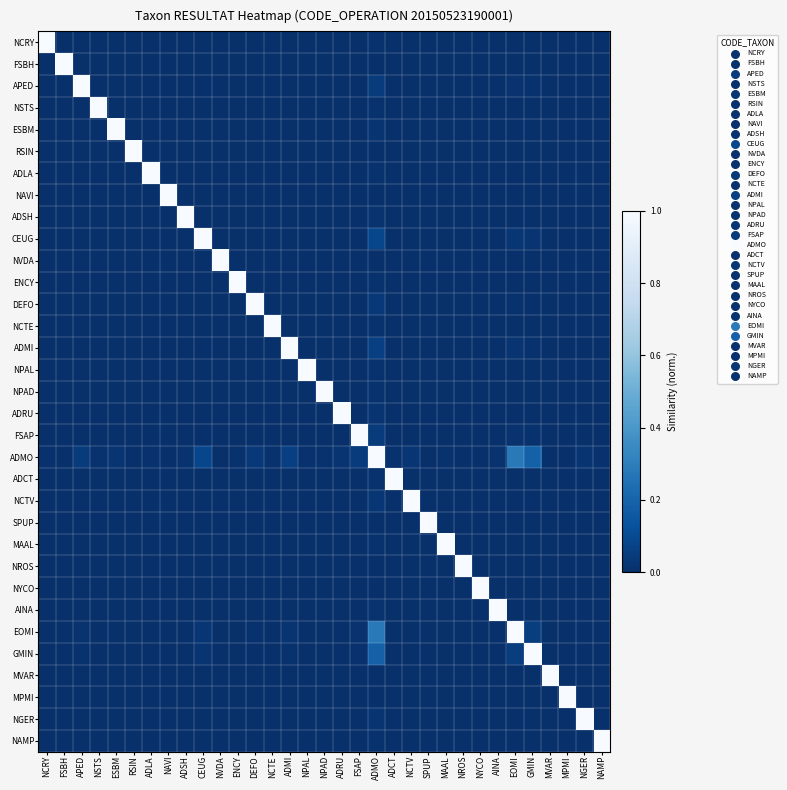

Reading left to right, transcribe all the data shown in this chart.

NCRY: NCRY=1.0	FSBH=0.0	APED=0.0	NSTS=0.0	ESBM=0.0	RSIN=0.0	ADLA=0.0	NAVI=0.0	ADSH=0.0	CEUG=0.0	NVDA=0.0	ENCY=0.0	DEFO=0.0	NCTE=0.0	ADMI=0.0	NPAL=0.0	NPAD=0.0	ADRU=0.0	FSAP=0.0	ADMO=0.0	ADCT=0.0	NCTV=0.0	SPUP=0.0	MAAL=0.0	NROS=0.0	NYCO=0.0	AINA=0.0	EOMI=0.0	GMIN=0.0	MVAR=0.0	MPMI=0.0	NGER=0.0	NAMP=0.0
FSBH: NCRY=0.0	FSBH=1.0	APED=0.0	NSTS=0.0	ESBM=0.0	RSIN=0.0	ADLA=0.0	NAVI=0.0	ADSH=0.0	CEUG=0.0	NVDA=0.0	ENCY=0.0	DEFO=0.0	NCTE=0.0	ADMI=0.0	NPAL=0.0	NPAD=0.0	ADRU=0.0	FSAP=0.0	ADMO=0.0	ADCT=0.0	NCTV=0.0	SPUP=0.0	MAAL=0.0	NROS=0.0	NYCO=0.0	AINA=0.0	EOMI=0.0	GMIN=0.0	MVAR=0.0	MPMI=0.0	NGER=0.0	NAMP=0.0
APED: NCRY=0.0	FSBH=0.0	APED=1.0	NSTS=0.0	ESBM=0.0	RSIN=0.0	ADLA=0.0	NAVI=0.0	ADSH=0.0	CEUG=0.0	NVDA=0.0	ENCY=0.0	DEFO=0.0	NCTE=0.0	ADMI=0.0	NPAL=0.0	NPAD=0.0	ADRU=0.0	FSAP=0.0	ADMO=0.0	ADCT=0.0	NCTV=0.0	SPUP=0.0	MAAL=0.0	NROS=0.0	NYCO=0.0	AINA=0.0	EOMI=0.0	GMIN=0.0	MVAR=0.0	MPMI=0.0	NGER=0.0	NAMP=0.0
NSTS: NCRY=0.0	FSBH=0.0	APED=0.0	NSTS=1.0	ESBM=0.0	RSIN=0.0	ADLA=0.0	NAVI=0.0	ADSH=0.0	CEUG=0.0	NVDA=0.0	ENCY=0.0	DEFO=0.0	NCTE=0.0	ADMI=0.0	NPAL=0.0	NPAD=0.0	ADRU=0.0	FSAP=0.0	ADMO=0.0	ADCT=0.0	NCTV=0.0	SPUP=0.0	MAAL=0.0	NROS=0.0	NYCO=0.0	AINA=0.0	EOMI=0.0	GMIN=0.0	MVAR=0.0	MPMI=0.0	NGER=0.0	NAMP=0.0
ESBM: NCRY=0.0	FSBH=0.0	APED=0.0	NSTS=0.0	ESBM=1.0	RSIN=0.0	ADLA=0.0	NAVI=0.0	ADSH=0.0	CEUG=0.0	NVDA=0.0	ENCY=0.0	DEFO=0.0	NCTE=0.0	ADMI=0.0	NPAL=0.0	NPAD=0.0	ADRU=0.0	FSAP=0.0	ADMO=0.0	ADCT=0.0	NCTV=0.0	SPUP=0.0	MAAL=0.0	NROS=0.0	NYCO=0.0	AINA=0.0	EOMI=0.0	GMIN=0.0	MVAR=0.0	MPMI=0.0	NGER=0.0	NAMP=0.0
RSIN: NCRY=0.0	FSBH=0.0	APED=0.0	NSTS=0.0	ESBM=0.0	RSIN=1.0	ADLA=0.0	NAVI=0.0	ADSH=0.0	CEUG=0.0	NVDA=0.0	ENCY=0.0	DEFO=0.0	NCTE=0.0	ADMI=0.0	NPAL=0.0	NPAD=0.0	ADRU=0.0	FSAP=0.0	ADMO=0.0	ADCT=0.0	NCTV=0.0	SPUP=0.0	MAAL=0.0	NROS=0.0	NYCO=0.0	AINA=0.0	EOMI=0.0	GMIN=0.0	MVAR=0.0	MPMI=0.0	NGER=0.0	NAMP=0.0
ADLA: NCRY=0.0	FSBH=0.0	APED=0.0	NSTS=0.0	ESBM=0.0	RSIN=0.0	ADLA=1.0	NAVI=0.0	ADSH=0.0	CEUG=0.0	NVDA=0.0	ENCY=0.0	DEFO=0.0	NCTE=0.0	ADMI=0.0	NPAL=0.0	NPAD=0.0	ADRU=0.0	FSAP=0.0	ADMO=0.0	ADCT=0.0	NCTV=0.0	SPUP=0.0	MAAL=0.0	NROS=0.0	NYCO=0.0	AINA=0.0	EOMI=0.0	GMIN=0.0	MVAR=0.0	MPMI=0.0	NGER=0.0	NAMP=0.0
NAVI: NCRY=0.0	FSBH=0.0	APED=0.0	NSTS=0.0	ESBM=0.0	RSIN=0.0	ADLA=0.0	NAVI=1.0	ADSH=0.0	CEUG=0.0	NVDA=0.0	ENCY=0.0	DEFO=0.0	NCTE=0.0	ADMI=0.0	NPAL=0.0	NPAD=0.0	ADRU=0.0	FSAP=0.0	ADMO=0.0	ADCT=0.0	NCTV=0.0	SPUP=0.0	MAAL=0.0	NROS=0.0	NYCO=0.0	AINA=0.0	EOMI=0.0	GMIN=0.0	MVAR=0.0	MPMI=0.0	NGER=0.0	NAMP=0.0
ADSH: NCRY=0.0	FSBH=0.0	APED=0.0	NSTS=0.0	ESBM=0.0	RSIN=0.0	ADLA=0.0	NAVI=0.0	ADSH=1.0	CEUG=0.0	NVDA=0.0	ENCY=0.0	DEFO=0.0	NCTE=0.0	ADMI=0.0	NPAL=0.0	NPAD=0.0	ADRU=0.0	FSAP=0.0	ADMO=0.0	ADCT=0.0	NCTV=0.0	SPUP=0.0	MAAL=0.0	NROS=0.0	NYCO=0.0	AINA=0.0	EOMI=0.0	GMIN=0.0	MVAR=0.0	MPMI=0.0	NGER=0.0	NAMP=0.0
CEUG: NCRY=0.0	FSBH=0.0	APED=0.0	NSTS=0.0	ESBM=0.0	RSIN=0.0	ADLA=0.0	NAVI=0.0	ADSH=0.0	CEUG=1.0	NVDA=0.0	ENCY=0.0	DEFO=0.0	NCTE=0.0	ADMI=0.0	NPAL=0.0	NPAD=0.0	ADRU=0.0	FSAP=0.0	ADMO=0.1	ADCT=0.0	NCTV=0.0	SPUP=0.0	MAAL=0.0	NROS=0.0	NYCO=0.0	AINA=0.0	EOMI=0.0	GMIN=0.0	MVAR=0.0	MPMI=0.0	NGER=0.0	NAMP=0.0
NVDA: NCRY=0.0	FSBH=0.0	APED=0.0	NSTS=0.0	ESBM=0.0	RSIN=0.0	ADLA=0.0	NAVI=0.0	ADSH=0.0	CEUG=0.0	NVDA=1.0	ENCY=0.0	DEFO=0.0	NCTE=0.0	ADMI=0.0	NPAL=0.0	NPAD=0.0	ADRU=0.0	FSAP=0.0	ADMO=0.0	ADCT=0.0	NCTV=0.0	SPUP=0.0	MAAL=0.0	NROS=0.0	NYCO=0.0	AINA=0.0	EOMI=0.0	GMIN=0.0	MVAR=0.0	MPMI=0.0	NGER=0.0	NAMP=0.0
ENCY: NCRY=0.0	FSBH=0.0	APED=0.0	NSTS=0.0	ESBM=0.0	RSIN=0.0	ADLA=0.0	NAVI=0.0	ADSH=0.0	CEUG=0.0	NVDA=0.0	ENCY=1.0	DEFO=0.0	NCTE=0.0	ADMI=0.0	NPAL=0.0	NPAD=0.0	ADRU=0.0	FSAP=0.0	ADMO=0.0	ADCT=0.0	NCTV=0.0	SPUP=0.0	MAAL=0.0	NROS=0.0	NYCO=0.0	AINA=0.0	EOMI=0.0	GMIN=0.0	MVAR=0.0	MPMI=0.0	NGER=0.0	NAMP=0.0
DEFO: NCRY=0.0	FSBH=0.0	APED=0.0	NSTS=0.0	ESBM=0.0	RSIN=0.0	ADLA=0.0	NAVI=0.0	ADSH=0.0	CEUG=0.0	NVDA=0.0	ENCY=0.0	DEFO=1.0	NCTE=0.0	ADMI=0.0	NPAL=0.0	NPAD=0.0	ADRU=0.0	FSAP=0.0	ADMO=0.0	ADCT=0.0	NCTV=0.0	SPUP=0.0	MAAL=0.0	NROS=0.0	NYCO=0.0	AINA=0.0	EOMI=0.0	GMIN=0.0	MVAR=0.0	MPMI=0.0	NGER=0.0	NAMP=0.0
NCTE: NCRY=0.0	FSBH=0.0	APED=0.0	NSTS=0.0	ESBM=0.0	RSIN=0.0	ADLA=0.0	NAVI=0.0	ADSH=0.0	CEUG=0.0	NVDA=0.0	ENCY=0.0	DEFO=0.0	NCTE=1.0	ADMI=0.0	NPAL=0.0	NPAD=0.0	ADRU=0.0	FSAP=0.0	ADMO=0.0	ADCT=0.0	NCTV=0.0	SPUP=0.0	MAAL=0.0	NROS=0.0	NYCO=0.0	AINA=0.0	EOMI=0.0	GMIN=0.0	MVAR=0.0	MPMI=0.0	NGER=0.0	NAMP=0.0
ADMI: NCRY=0.0	FSBH=0.0	APED=0.0	NSTS=0.0	ESBM=0.0	RSIN=0.0	ADLA=0.0	NAVI=0.0	ADSH=0.0	CEUG=0.0	NVDA=0.0	ENCY=0.0	DEFO=0.0	NCTE=0.0	ADMI=1.0	NPAL=0.0	NPAD=0.0	ADRU=0.0	FSAP=0.0	ADMO=0.1	ADCT=0.0	NCTV=0.0	SPUP=0.0	MAAL=0.0	NROS=0.0	NYCO=0.0	AINA=0.0	EOMI=0.0	GMIN=0.0	MVAR=0.0	MPMI=0.0	NGER=0.0	NAMP=0.0
NPAL: NCRY=0.0	FSBH=0.0	APED=0.0	NSTS=0.0	ESBM=0.0	RSIN=0.0	ADLA=0.0	NAVI=0.0	ADSH=0.0	CEUG=0.0	NVDA=0.0	ENCY=0.0	DEFO=0.0	NCTE=0.0	ADMI=0.0	NPAL=1.0	NPAD=0.0	ADRU=0.0	FSAP=0.0	ADMO=0.0	ADCT=0.0	NCTV=0.0	SPUP=0.0	MAAL=0.0	NROS=0.0	NYCO=0.0	AINA=0.0	EOMI=0.0	GMIN=0.0	MVAR=0.0	MPMI=0.0	NGER=0.0	NAMP=0.0
NPAD: NCRY=0.0	FSBH=0.0	APED=0.0	NSTS=0.0	ESBM=0.0	RSIN=0.0	ADLA=0.0	NAVI=0.0	ADSH=0.0	CEUG=0.0	NVDA=0.0	ENCY=0.0	DEFO=0.0	NCTE=0.0	ADMI=0.0	NPAL=0.0	NPAD=1.0	ADRU=0.0	FSAP=0.0	ADMO=0.0	ADCT=0.0	NCTV=0.0	SPUP=0.0	MAAL=0.0	NROS=0.0	NYCO=0.0	AINA=0.0	EOMI=0.0	GMIN=0.0	MVAR=0.0	MPMI=0.0	NGER=0.0	NAMP=0.0
ADRU: NCRY=0.0	FSBH=0.0	APED=0.0	NSTS=0.0	ESBM=0.0	RSIN=0.0	ADLA=0.0	NAVI=0.0	ADSH=0.0	CEUG=0.0	NVDA=0.0	ENCY=0.0	DEFO=0.0	NCTE=0.0	ADMI=0.0	NPAL=0.0	NPAD=0.0	ADRU=1.0	FSAP=0.0	ADMO=0.0	ADCT=0.0	NCTV=0.0	SPUP=0.0	MAAL=0.0	NROS=0.0	NYCO=0.0	AINA=0.0	EOMI=0.0	GMIN=0.0	MVAR=0.0	MPMI=0.0	NGER=0.0	NAMP=0.0
FSAP: NCRY=0.0	FSBH=0.0	APED=0.0	NSTS=0.0	ESBM=0.0	RSIN=0.0	ADLA=0.0	NAVI=0.0	ADSH=0.0	CEUG=0.0	NVDA=0.0	ENCY=0.0	DEFO=0.0	NCTE=0.0	ADMI=0.0	NPAL=0.0	NPAD=0.0	ADRU=0.0	FSAP=1.0	ADMO=0.0	ADCT=0.0	NCTV=0.0	SPUP=0.0	MAAL=0.0	NROS=0.0	NYCO=0.0	AINA=0.0	EOMI=0.0	GMIN=0.0	MVAR=0.0	MPMI=0.0	NGER=0.0	NAMP=0.0
ADMO: NCRY=0.0	FSBH=0.0	APED=0.0	NSTS=0.0	ESBM=0.0	RSIN=0.0	ADLA=0.0	NAVI=0.0	ADSH=0.0	CEUG=0.1	NVDA=0.0	ENCY=0.0	DEFO=0.0	NCTE=0.0	ADMI=0.1	NPAL=0.0	NPAD=0.0	ADRU=0.0	FSAP=0.0	ADMO=1.0	ADCT=0.0	NCTV=0.0	SPUP=0.0	MAAL=0.0	NROS=0.0	NYCO=0.0	AINA=0.0	EOMI=0.3	GMIN=0.2	MVAR=0.0	MPMI=0.0	NGER=0.0	NAMP=0.0
ADCT: NCRY=0.0	FSBH=0.0	APED=0.0	NSTS=0.0	ESBM=0.0	RSIN=0.0	ADLA=0.0	NAVI=0.0	ADSH=0.0	CEUG=0.0	NVDA=0.0	ENCY=0.0	DEFO=0.0	NCTE=0.0	ADMI=0.0	NPAL=0.0	NPAD=0.0	ADRU=0.0	FSAP=0.0	ADMO=0.0	ADCT=1.0	NCTV=0.0	SPUP=0.0	MAAL=0.0	NROS=0.0	NYCO=0.0	AINA=0.0	EOMI=0.0	GMIN=0.0	MVAR=0.0	MPMI=0.0	NGER=0.0	NAMP=0.0
NCTV: NCRY=0.0	FSBH=0.0	APED=0.0	NSTS=0.0	ESBM=0.0	RSIN=0.0	ADLA=0.0	NAVI=0.0	ADSH=0.0	CEUG=0.0	NVDA=0.0	ENCY=0.0	DEFO=0.0	NCTE=0.0	ADMI=0.0	NPAL=0.0	NPAD=0.0	ADRU=0.0	FSAP=0.0	ADMO=0.0	ADCT=0.0	NCTV=1.0	SPUP=0.0	MAAL=0.0	NROS=0.0	NYCO=0.0	AINA=0.0	EOMI=0.0	GMIN=0.0	MVAR=0.0	MPMI=0.0	NGER=0.0	NAMP=0.0
SPUP: NCRY=0.0	FSBH=0.0	APED=0.0	NSTS=0.0	ESBM=0.0	RSIN=0.0	ADLA=0.0	NAVI=0.0	ADSH=0.0	CEUG=0.0	NVDA=0.0	ENCY=0.0	DEFO=0.0	NCTE=0.0	ADMI=0.0	NPAL=0.0	NPAD=0.0	ADRU=0.0	FSAP=0.0	ADMO=0.0	ADCT=0.0	NCTV=0.0	SPUP=1.0	MAAL=0.0	NROS=0.0	NYCO=0.0	AINA=0.0	EOMI=0.0	GMIN=0.0	MVAR=0.0	MPMI=0.0	NGER=0.0	NAMP=0.0
MAAL: NCRY=0.0	FSBH=0.0	APED=0.0	NSTS=0.0	ESBM=0.0	RSIN=0.0	ADLA=0.0	NAVI=0.0	ADSH=0.0	CEUG=0.0	NVDA=0.0	ENCY=0.0	DEFO=0.0	NCTE=0.0	ADMI=0.0	NPAL=0.0	NPAD=0.0	ADRU=0.0	FSAP=0.0	ADMO=0.0	ADCT=0.0	NCTV=0.0	SPUP=0.0	MAAL=1.0	NROS=0.0	NYCO=0.0	AINA=0.0	EOMI=0.0	GMIN=0.0	MVAR=0.0	MPMI=0.0	NGER=0.0	NAMP=0.0
NROS: NCRY=0.0	FSBH=0.0	APED=0.0	NSTS=0.0	ESBM=0.0	RSIN=0.0	ADLA=0.0	NAVI=0.0	ADSH=0.0	CEUG=0.0	NVDA=0.0	ENCY=0.0	DEFO=0.0	NCTE=0.0	ADMI=0.0	NPAL=0.0	NPAD=0.0	ADRU=0.0	FSAP=0.0	ADMO=0.0	ADCT=0.0	NCTV=0.0	SPUP=0.0	MAAL=0.0	NROS=1.0	NYCO=0.0	AINA=0.0	EOMI=0.0	GMIN=0.0	MVAR=0.0	MPMI=0.0	NGER=0.0	NAMP=0.0
NYCO: NCRY=0.0	FSBH=0.0	APED=0.0	NSTS=0.0	ESBM=0.0	RSIN=0.0	ADLA=0.0	NAVI=0.0	ADSH=0.0	CEUG=0.0	NVDA=0.0	ENCY=0.0	DEFO=0.0	NCTE=0.0	ADMI=0.0	NPAL=0.0	NPAD=0.0	ADRU=0.0	FSAP=0.0	ADMO=0.0	ADCT=0.0	NCTV=0.0	SPUP=0.0	MAAL=0.0	NROS=0.0	NYCO=1.0	AINA=0.0	EOMI=0.0	GMIN=0.0	MVAR=0.0	MPMI=0.0	NGER=0.0	NAMP=0.0
AINA: NCRY=0.0	FSBH=0.0	APED=0.0	NSTS=0.0	ESBM=0.0	RSIN=0.0	ADLA=0.0	NAVI=0.0	ADSH=0.0	CEUG=0.0	NVDA=0.0	ENCY=0.0	DEFO=0.0	NCTE=0.0	ADMI=0.0	NPAL=0.0	NPAD=0.0	ADRU=0.0	FSAP=0.0	ADMO=0.0	ADCT=0.0	NCTV=0.0	SPUP=0.0	MAAL=0.0	NROS=0.0	NYCO=0.0	AINA=1.0	EOMI=0.0	GMIN=0.0	MVAR=0.0	MPMI=0.0	NGER=0.0	NAMP=0.0
EOMI: NCRY=0.0	FSBH=0.0	APED=0.0	NSTS=0.0	ESBM=0.0	RSIN=0.0	ADLA=0.0	NAVI=0.0	ADSH=0.0	CEUG=0.0	NVDA=0.0	ENCY=0.0	DEFO=0.0	NCTE=0.0	ADMI=0.0	NPAL=0.0	NPAD=0.0	ADRU=0.0	FSAP=0.0	ADMO=0.3	ADCT=0.0	NCTV=0.0	SPUP=0.0	MAAL=0.0	NROS=0.0	NYCO=0.0	AINA=0.0	EOMI=1.0	GMIN=0.1	MVAR=0.0	MPMI=0.0	NGER=0.0	NAMP=0.0
GMIN: NCRY=0.0	FSBH=0.0	APED=0.0	NSTS=0.0	ESBM=0.0	RSIN=0.0	ADLA=0.0	NAVI=0.0	ADSH=0.0	CEUG=0.0	NVDA=0.0	ENCY=0.0	DEFO=0.0	NCTE=0.0	ADMI=0.0	NPAL=0.0	NPAD=0.0	ADRU=0.0	FSAP=0.0	ADMO=0.2	ADCT=0.0	NCTV=0.0	SPUP=0.0	MAAL=0.0	NROS=0.0	NYCO=0.0	AINA=0.0	EOMI=0.1	GMIN=1.0	MVAR=0.0	MPMI=0.0	NGER=0.0	NAMP=0.0
MVAR: NCRY=0.0	FSBH=0.0	APED=0.0	NSTS=0.0	ESBM=0.0	RSIN=0.0	ADLA=0.0	NAVI=0.0	ADSH=0.0	CEUG=0.0	NVDA=0.0	ENCY=0.0	DEFO=0.0	NCTE=0.0	ADMI=0.0	NPAL=0.0	NPAD=0.0	ADRU=0.0	FSAP=0.0	ADMO=0.0	ADCT=0.0	NCTV=0.0	SPUP=0.0	MAAL=0.0	NROS=0.0	NYCO=0.0	AINA=0.0	EOMI=0.0	GMIN=0.0	MVAR=1.0	MPMI=0.0	NGER=0.0	NAMP=0.0
MPMI: NCRY=0.0	FSBH=0.0	APED=0.0	NSTS=0.0	ESBM=0.0	RSIN=0.0	ADLA=0.0	NAVI=0.0	ADSH=0.0	CEUG=0.0	NVDA=0.0	ENCY=0.0	DEFO=0.0	NCTE=0.0	ADMI=0.0	NPAL=0.0	NPAD=0.0	ADRU=0.0	FSAP=0.0	ADMO=0.0	ADCT=0.0	NCTV=0.0	SPUP=0.0	MAAL=0.0	NROS=0.0	NYCO=0.0	AINA=0.0	EOMI=0.0	GMIN=0.0	MVAR=0.0	MPMI=1.0	NGER=0.0	NAMP=0.0
NGER: NCRY=0.0	FSBH=0.0	APED=0.0	NSTS=0.0	ESBM=0.0	RSIN=0.0	ADLA=0.0	NAVI=0.0	ADSH=0.0	CEUG=0.0	NVDA=0.0	ENCY=0.0	DEFO=0.0	NCTE=0.0	ADMI=0.0	NPAL=0.0	NPAD=0.0	ADRU=0.0	FSAP=0.0	ADMO=0.0	ADCT=0.0	NCTV=0.0	SPUP=0.0	MAAL=0.0	NROS=0.0	NYCO=0.0	AINA=0.0	EOMI=0.0	GMIN=0.0	MVAR=0.0	MPMI=0.0	NGER=1.0	NAMP=0.0
NAMP: NCRY=0.0	FSBH=0.0	APED=0.0	NSTS=0.0	ESBM=0.0	RSIN=0.0	ADLA=0.0	NAVI=0.0	ADSH=0.0	CEUG=0.0	NVDA=0.0	ENCY=0.0	DEFO=0.0	NCTE=0.0	ADMI=0.0	NPAL=0.0	NPAD=0.0	ADRU=0.0	FSAP=0.0	ADMO=0.0	ADCT=0.0	NCTV=0.0	SPUP=0.0	MAAL=0.0	NROS=0.0	NYCO=0.0	AINA=0.0	EOMI=0.0	GMIN=0.0	MVAR=0.0	MPMI=0.0	NGER=0.0	NAMP=1.0